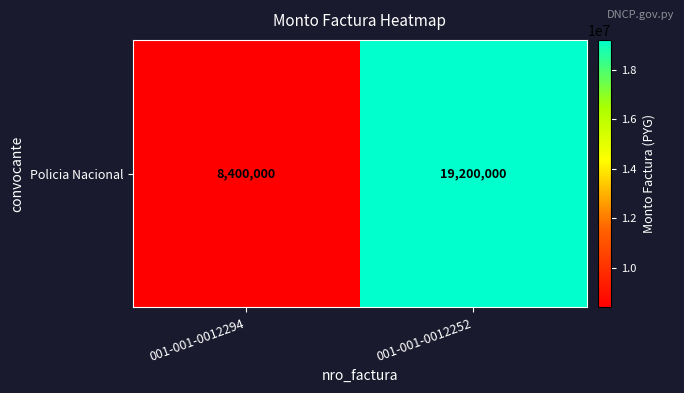

The chart shows a value of 8400000 at 001-001-0012294. True or false?

True